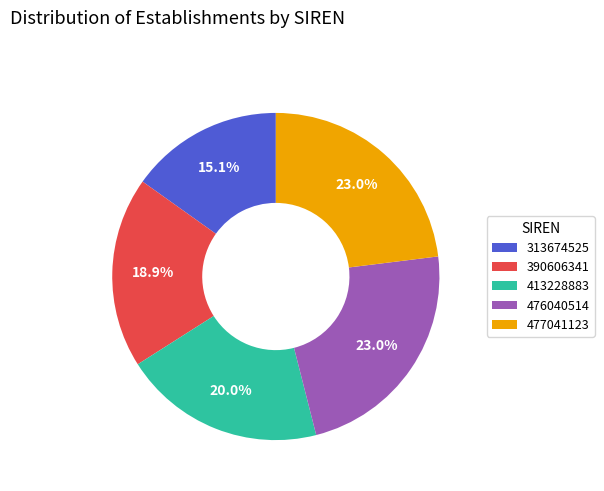

What is the ratio of the value at 476040514 to the value at 390606341?

1.2